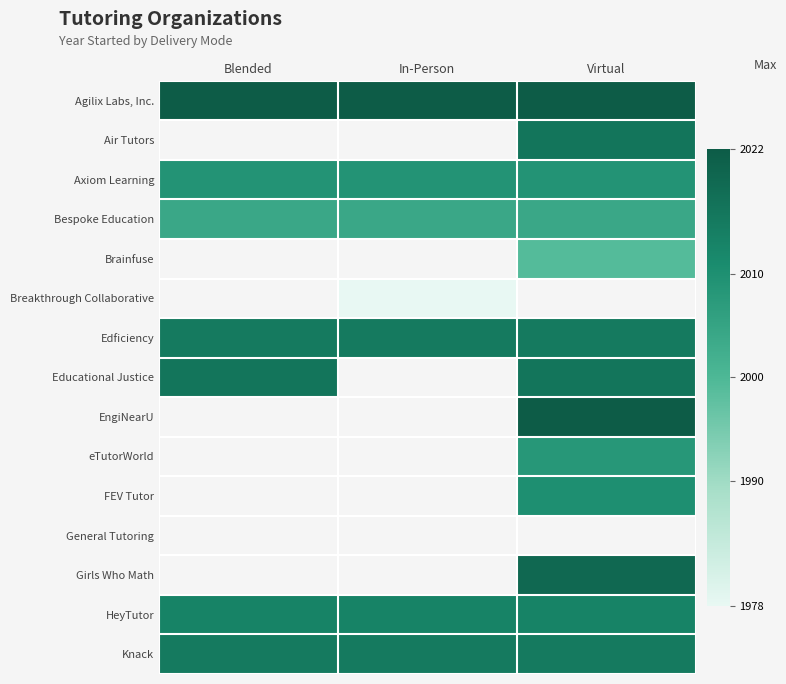

The value of FEV Tutor at Virtual is 2920.8. True or false?

False